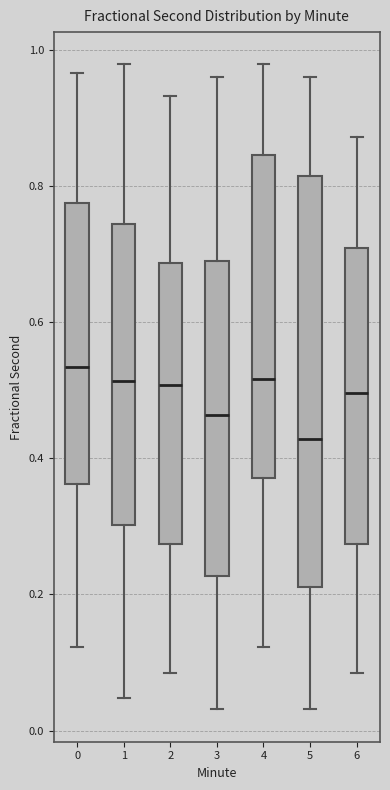

Which box has the lowest median line?

5